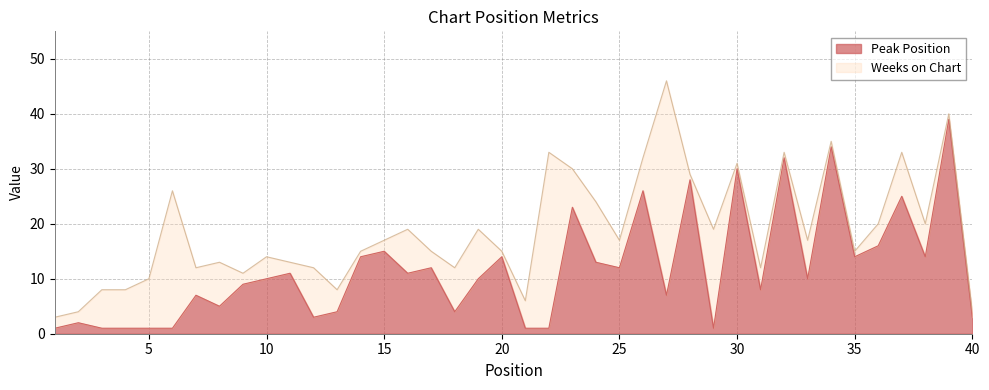

At which category does the chart reach its minimum across all series?

1